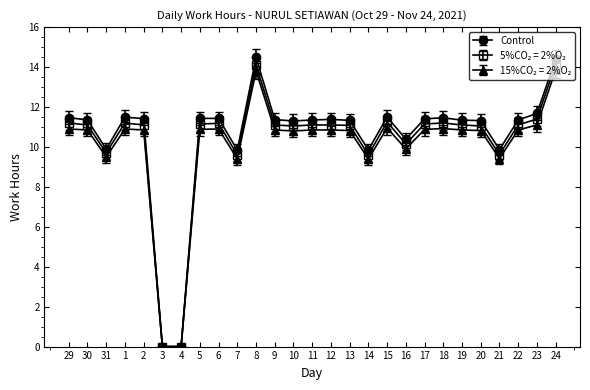

What is the label of the 4th point from the right?

21